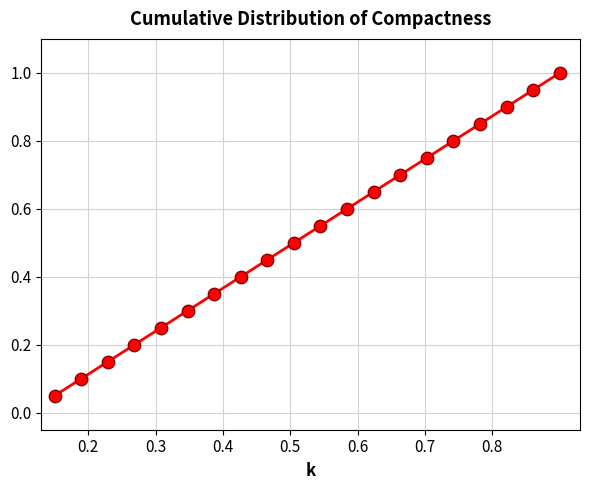

What is the maximum value shown in the chart?

1.0